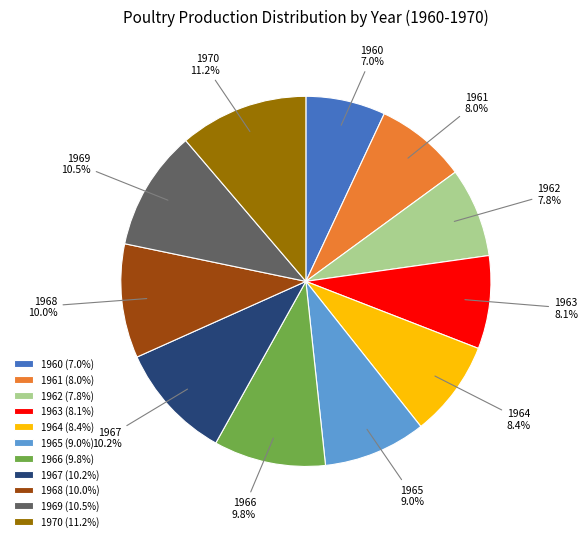

Between 1962 and 1968, which is larger?

1968